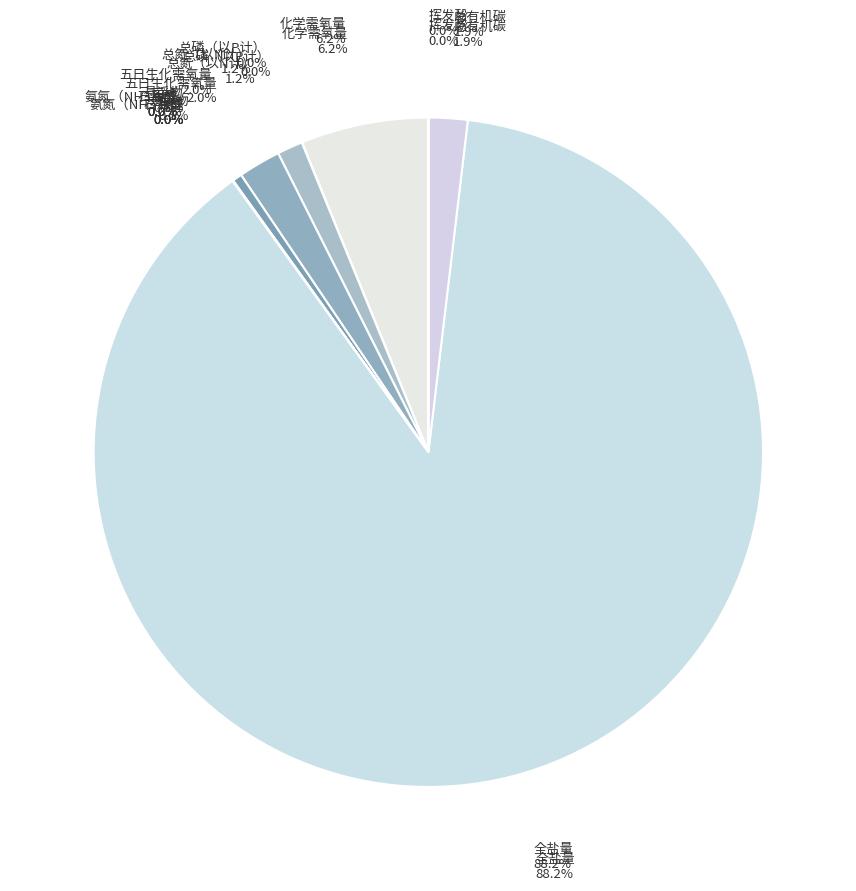

How many segments does this pie chart have?

12